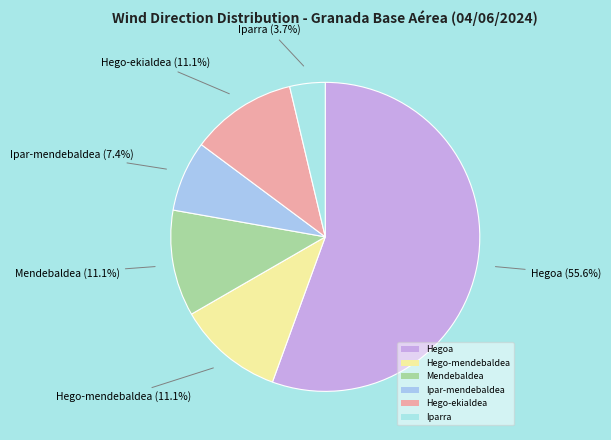

How many slices are in this pie chart?

6